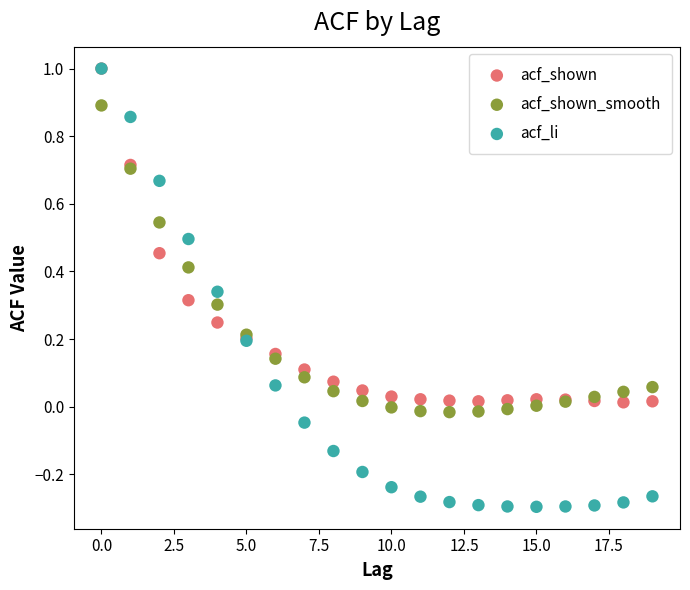

Which series has the widest spread of Y values?

acf_li